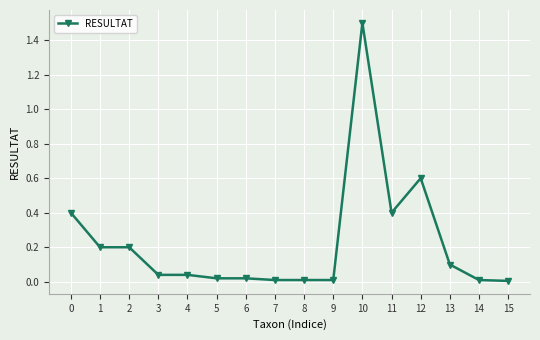

True or false: there are more than 1 points higher than both neighbors.

True